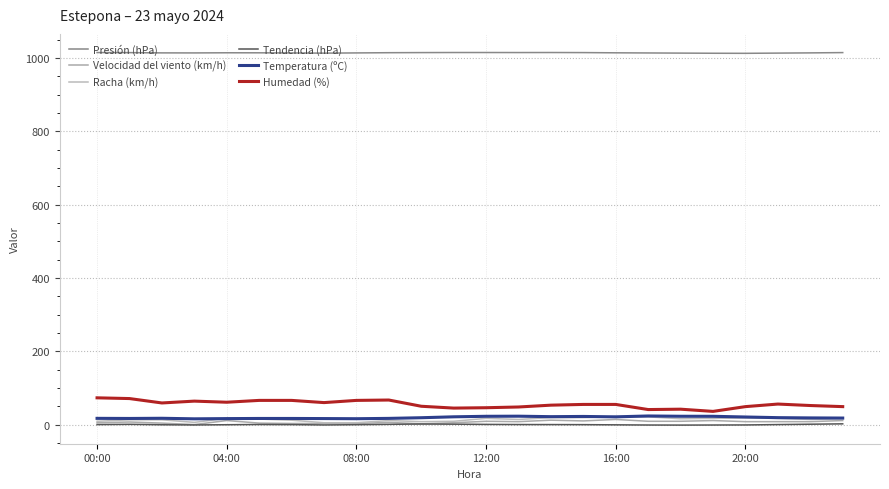

True or false: Humedad (%) and Velocidad del viento (km/h) intersect in this chart.

False